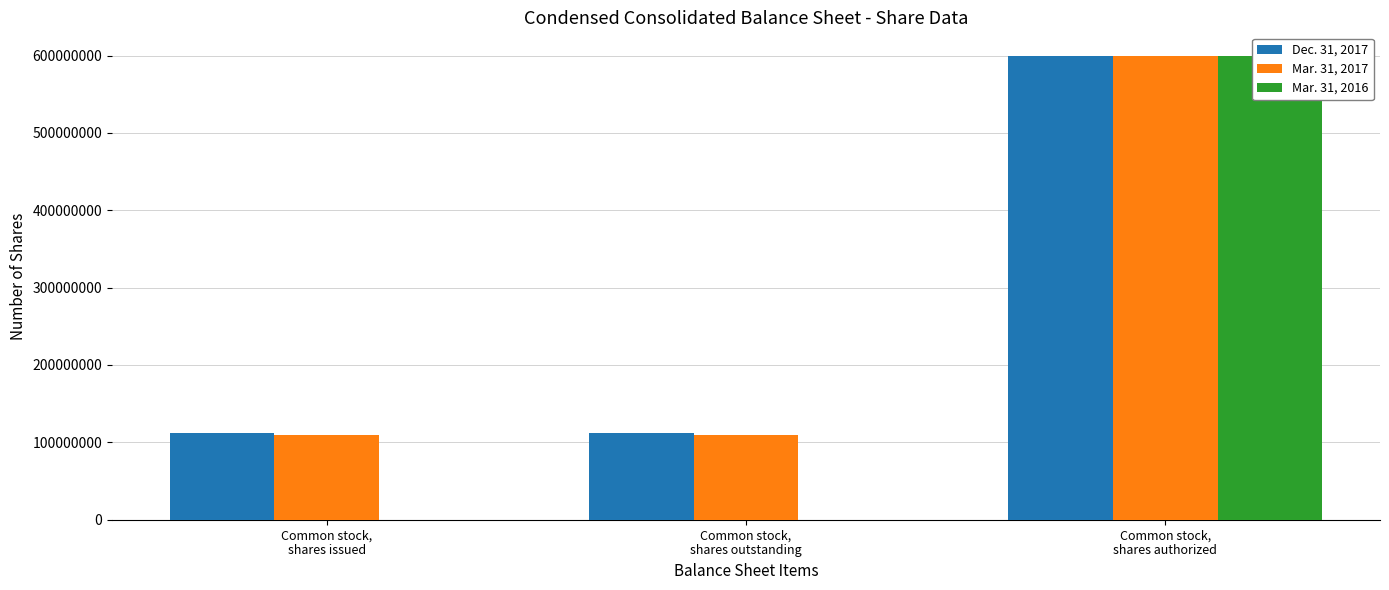

True or false: Mar. 31, 2016 has a value of 1019860688 at Common stock,
shares authorized.

False